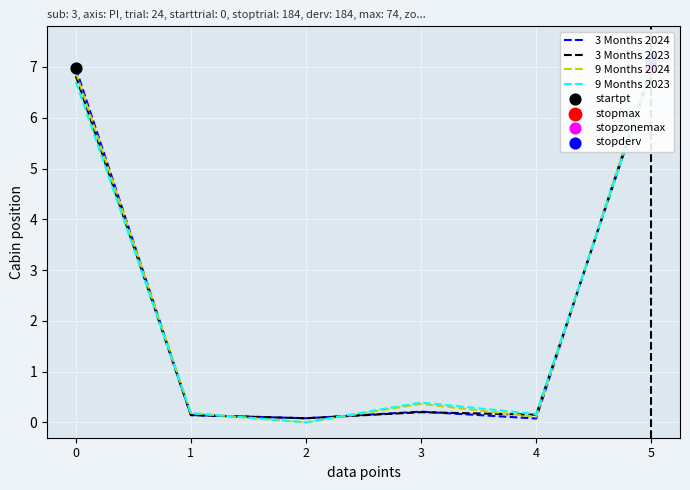

What is the total value across all series at 2?

0.2